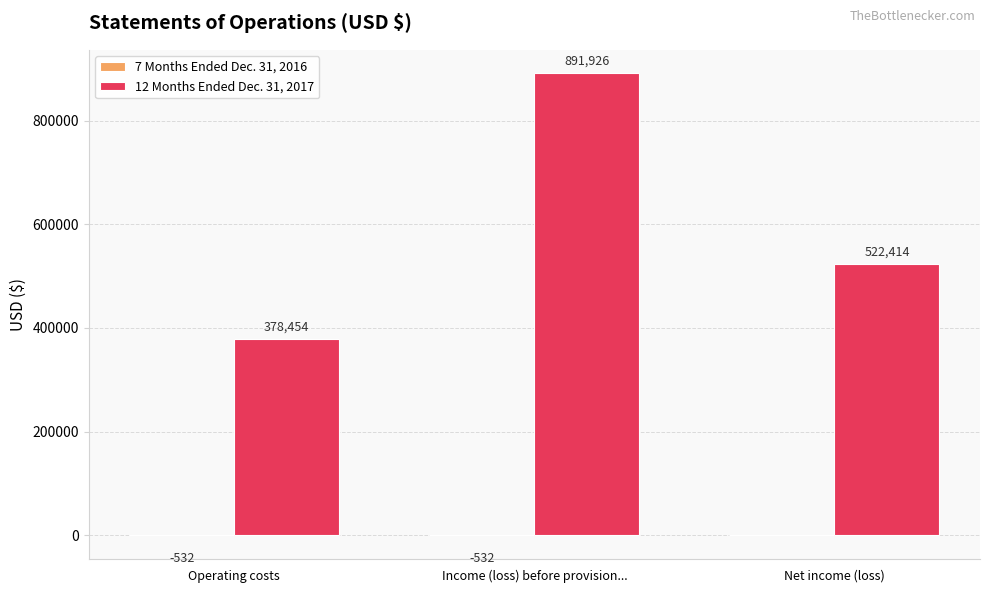

Read the 12 Months Ended Dec. 31, 2017 value at Operating costs.

378454